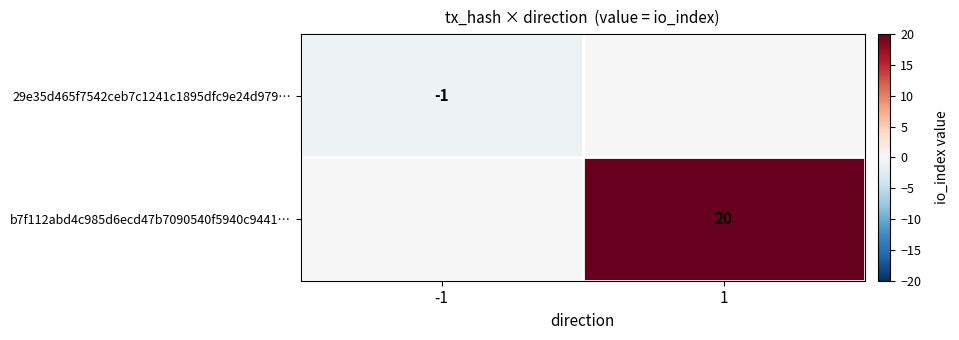

The value of 29e35d465f7542ceb7c1241c1895dfc9e24d979… at -1 is -1. True or false?

True